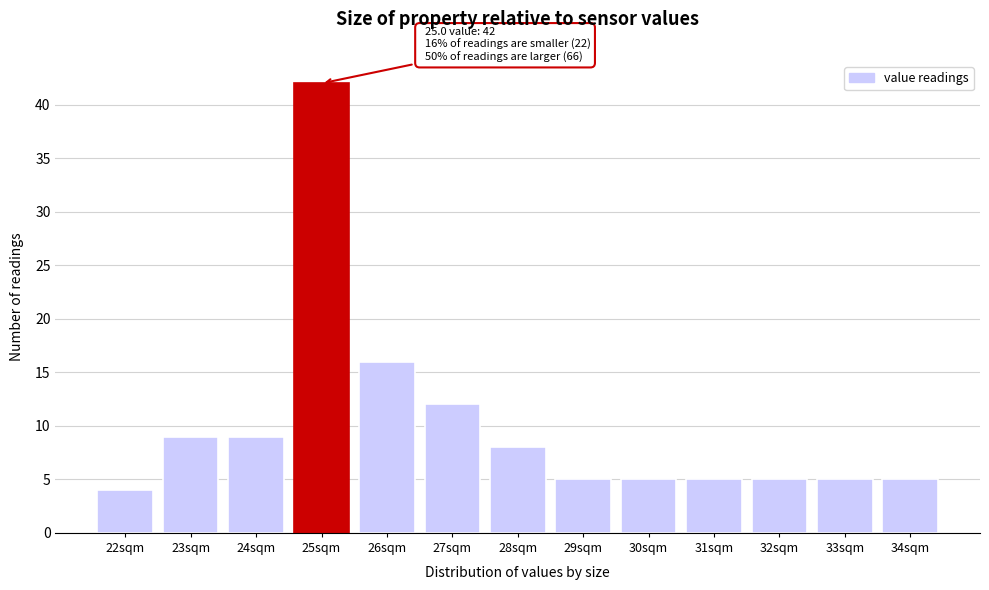

Reading right to left, what are all the values shown in this chart?

5	5	5	5	5	5	8	12	16	42	9	9	4